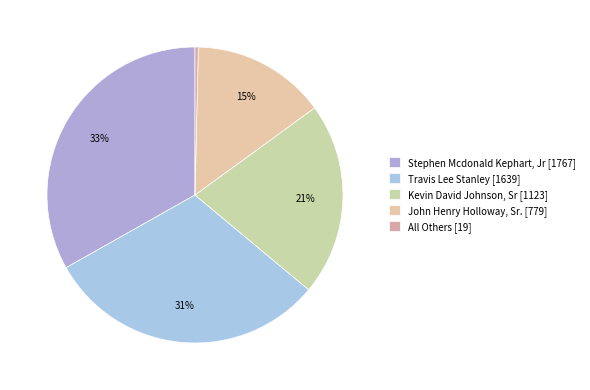

To the nearest percent, what portion does Stephen Mcdonald Kephart, Jr represent?

33%